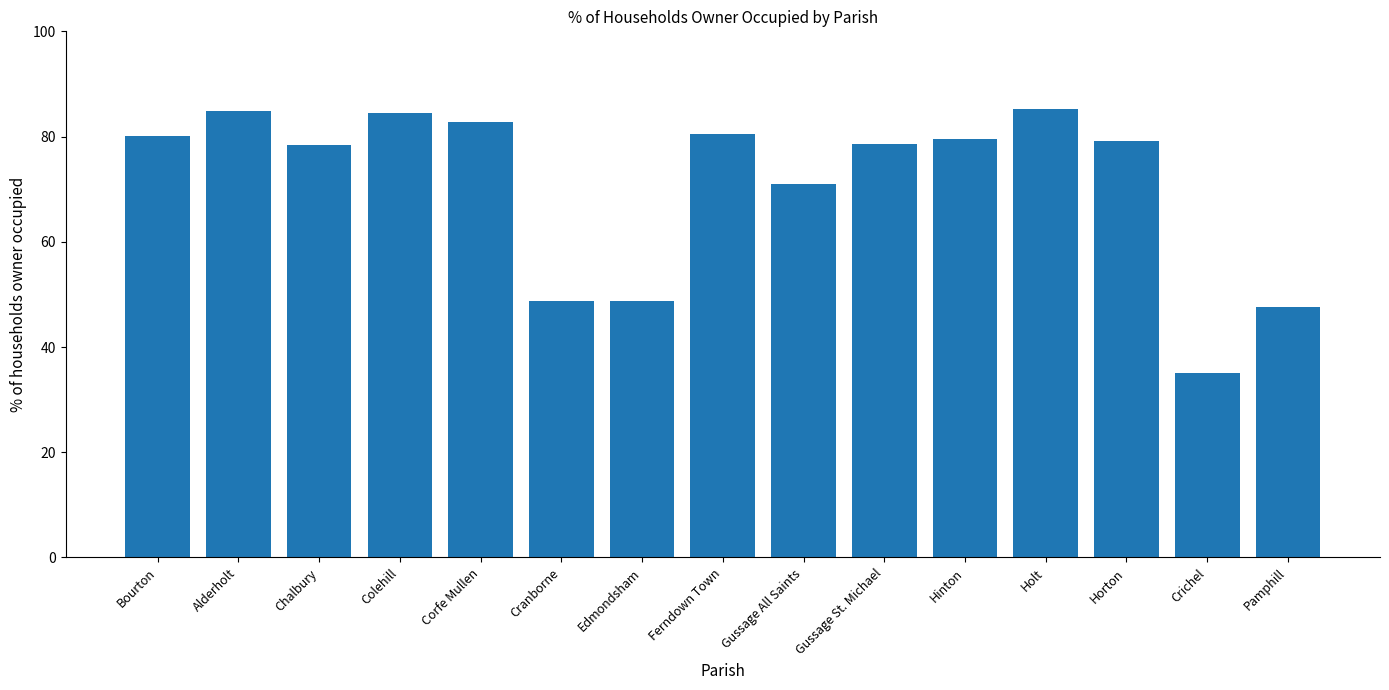

What is the smallest value displayed?

35.1